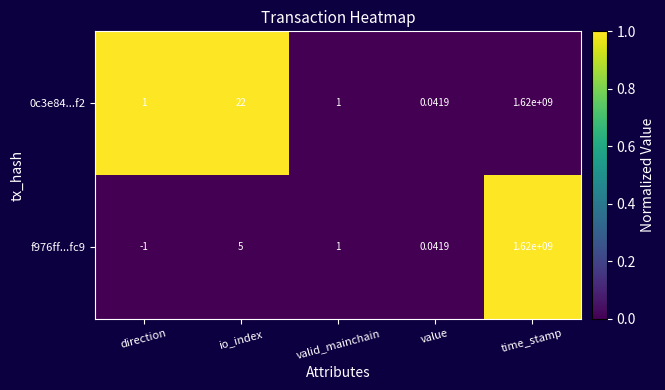

Which category has the lowest value across all series?

direction